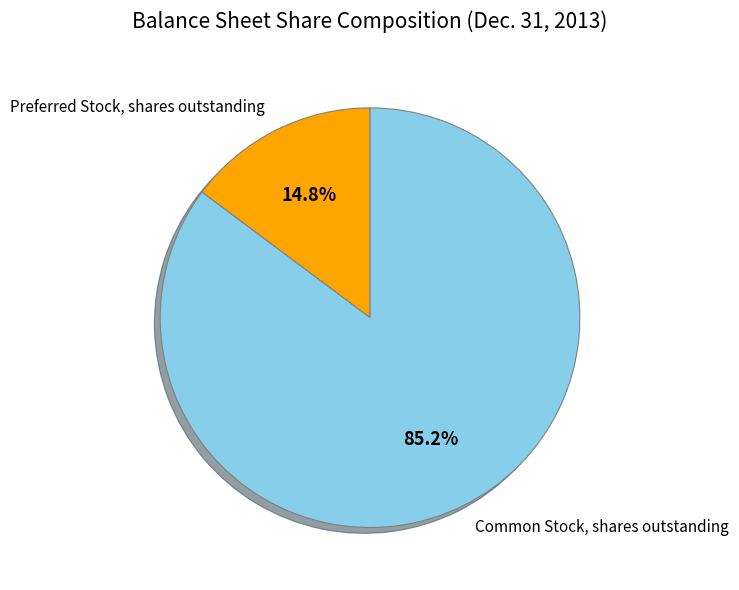

How many slices are in this pie chart?

2